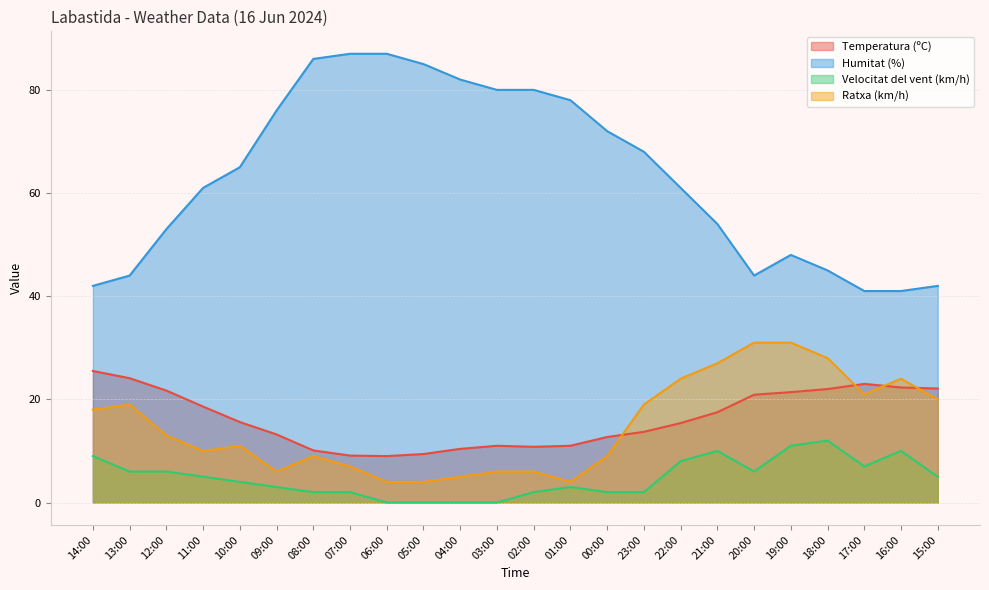

Which series has the largest total across all categories?

Humitat (%)